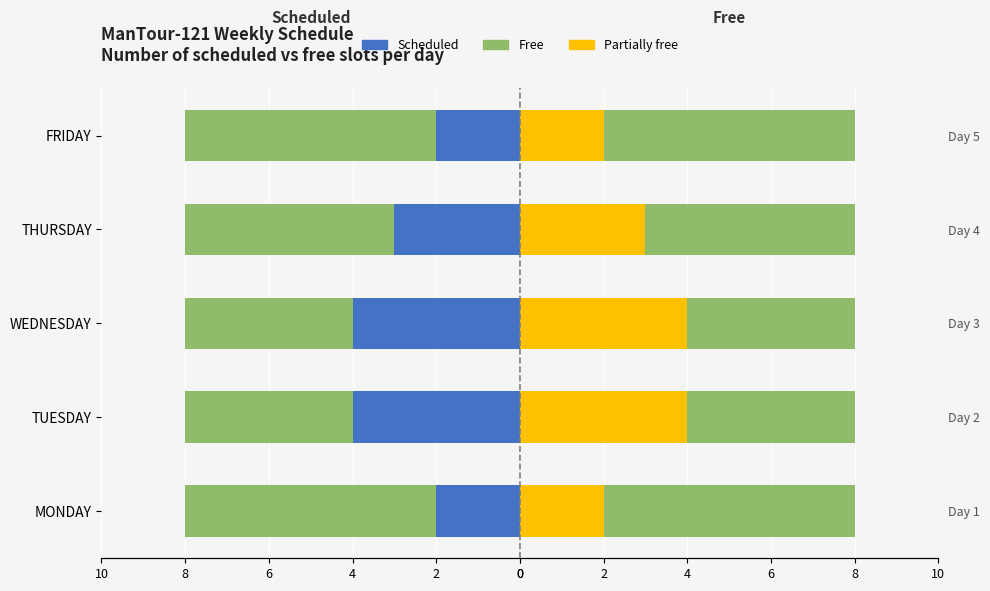

The Scheduled slots (right) series shows 0 at MONDAY. True or false?

False